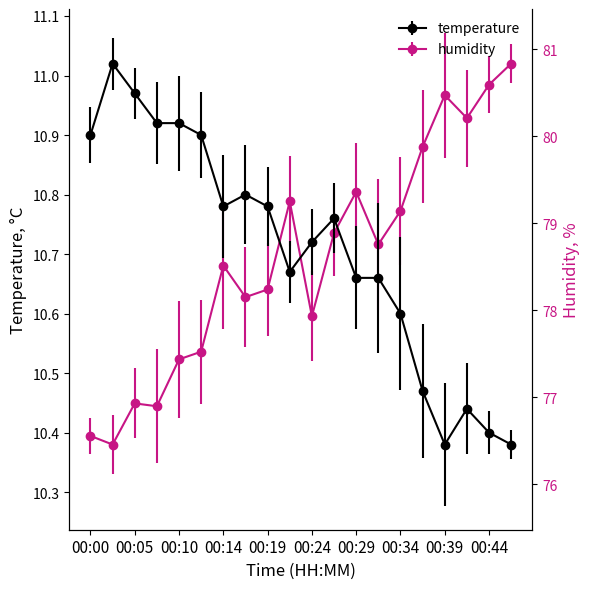

How many intersections are there between humidity and temperature?

3